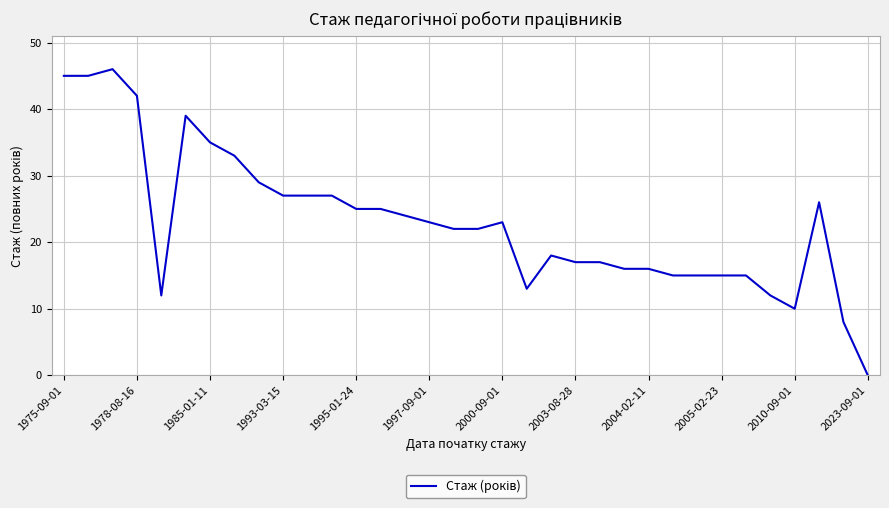

Is this an area chart (filled region under the line)?

No